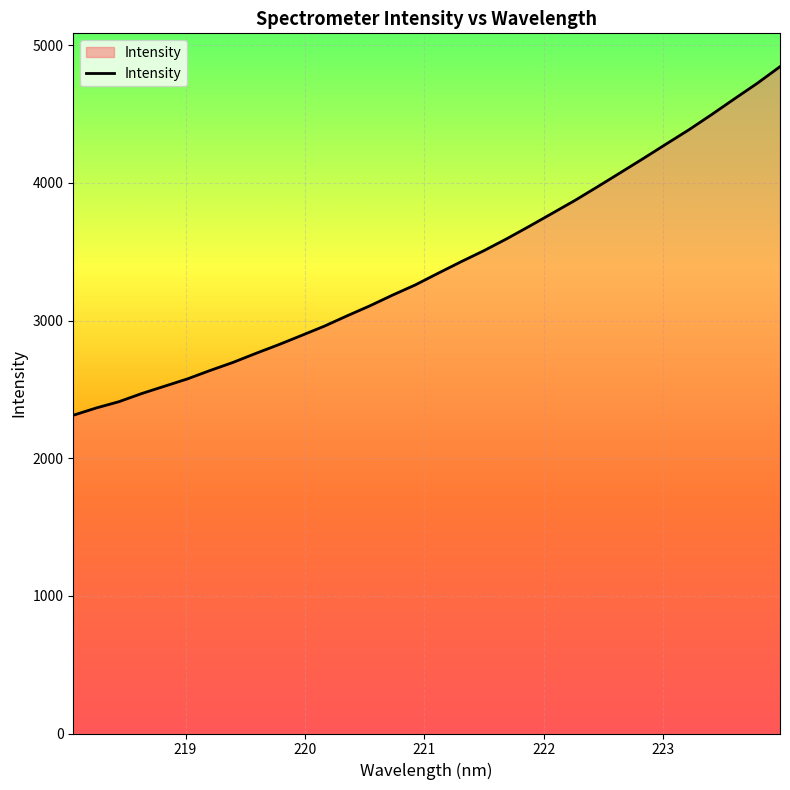

What is the greatest value displayed?

4845.1